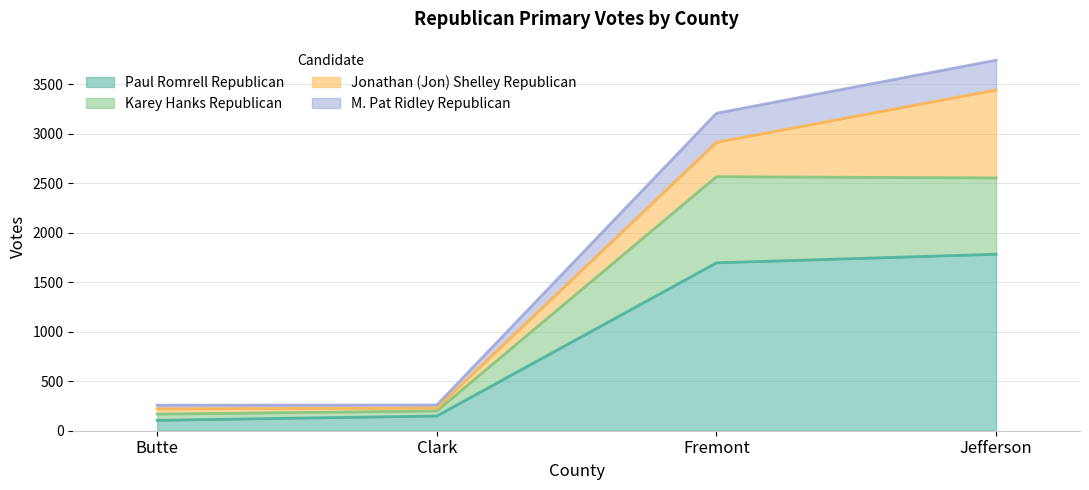

What is the total value across all series at Jefferson?

3745